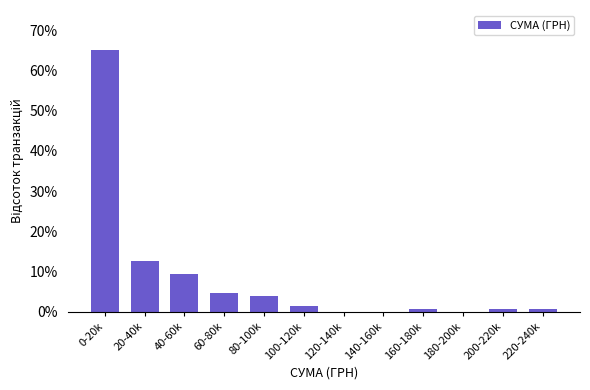

Reading left to right, transcribe all the data shown in this chart.

0-20k=65.1	20-40k=12.7	40-60k=9.5	60-80k=4.8	80-100k=4.0	100-120k=1.6	120-140k=0.0	140-160k=0.0	160-180k=0.8	180-200k=0.0	200-220k=0.8	220-240k=0.8